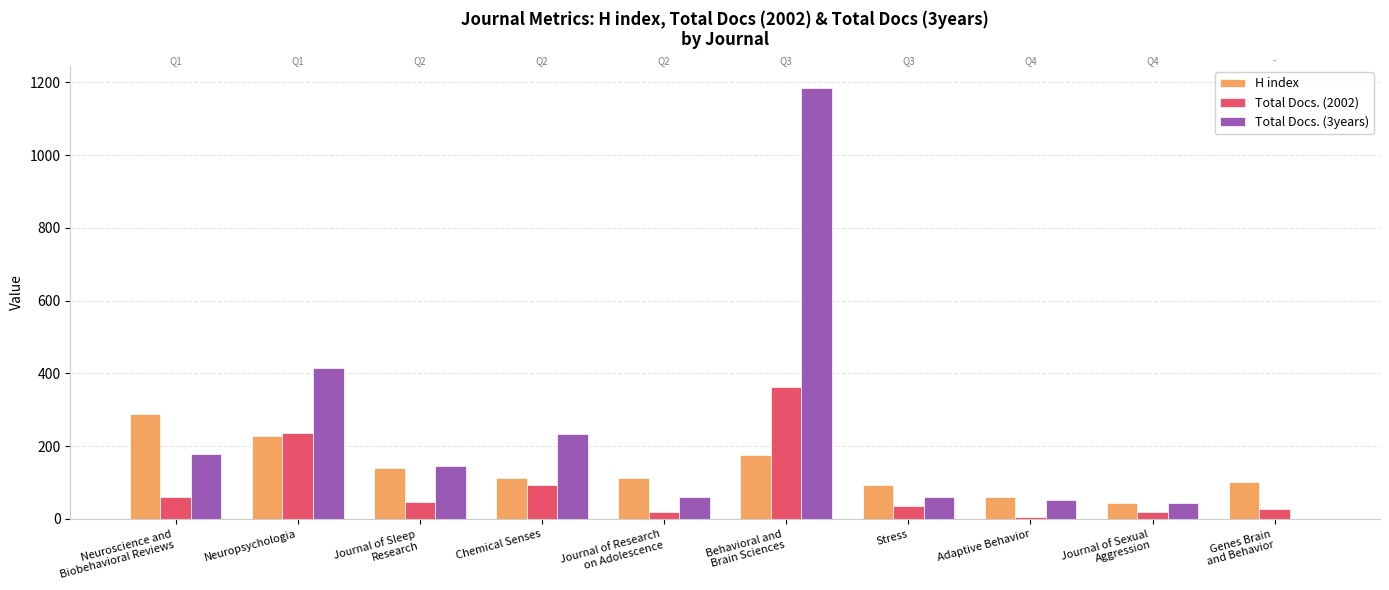

Which series has the largest total across all categories?

Total Docs. (3years)